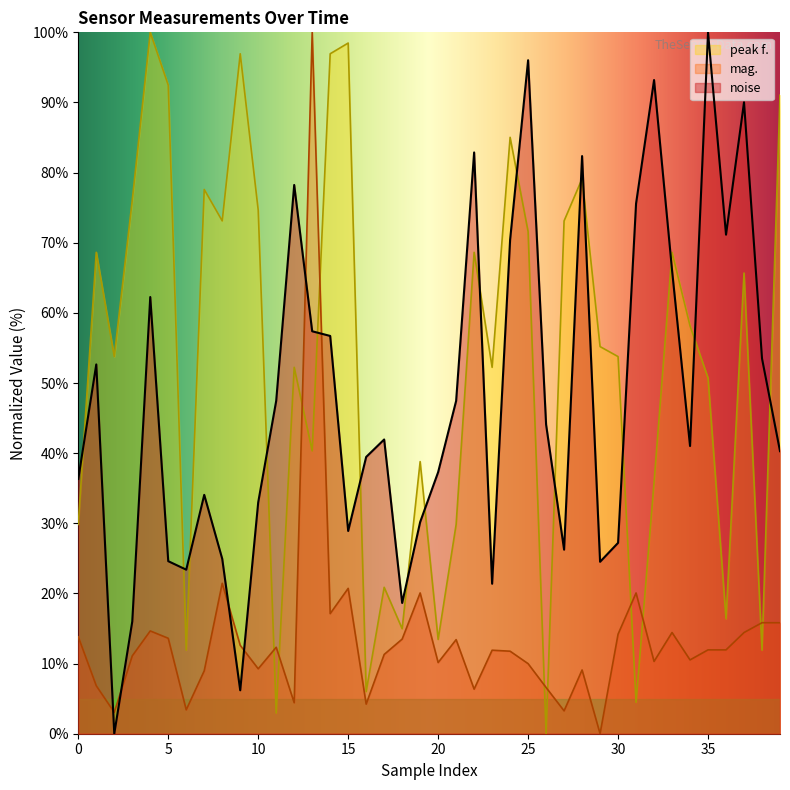

Which series has the largest total across all categories?

peak f.